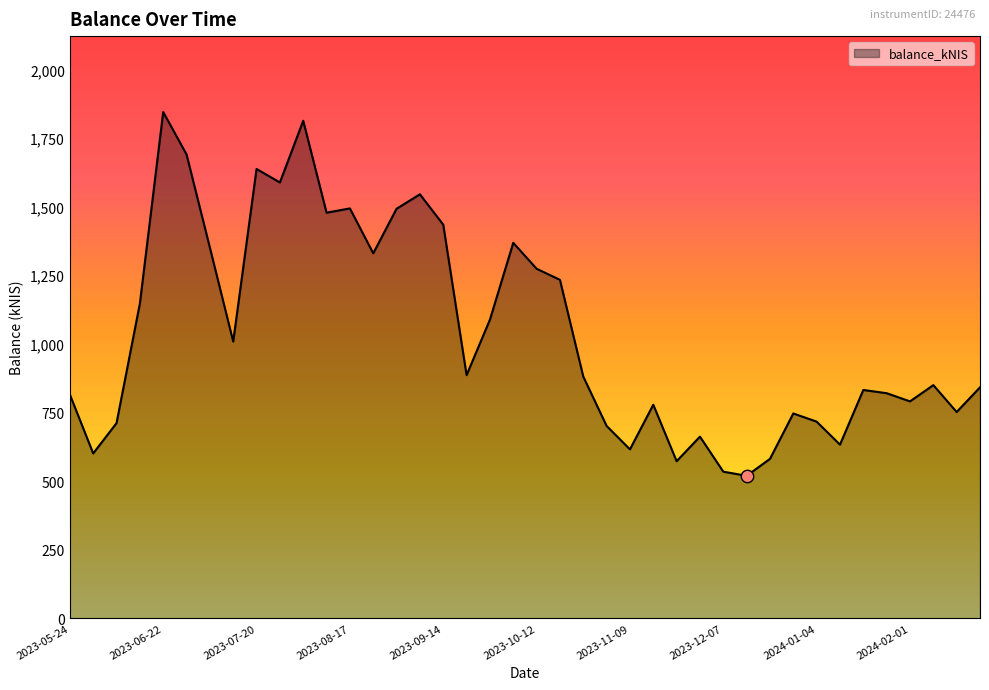

What is the greatest value displayed?

1844.9